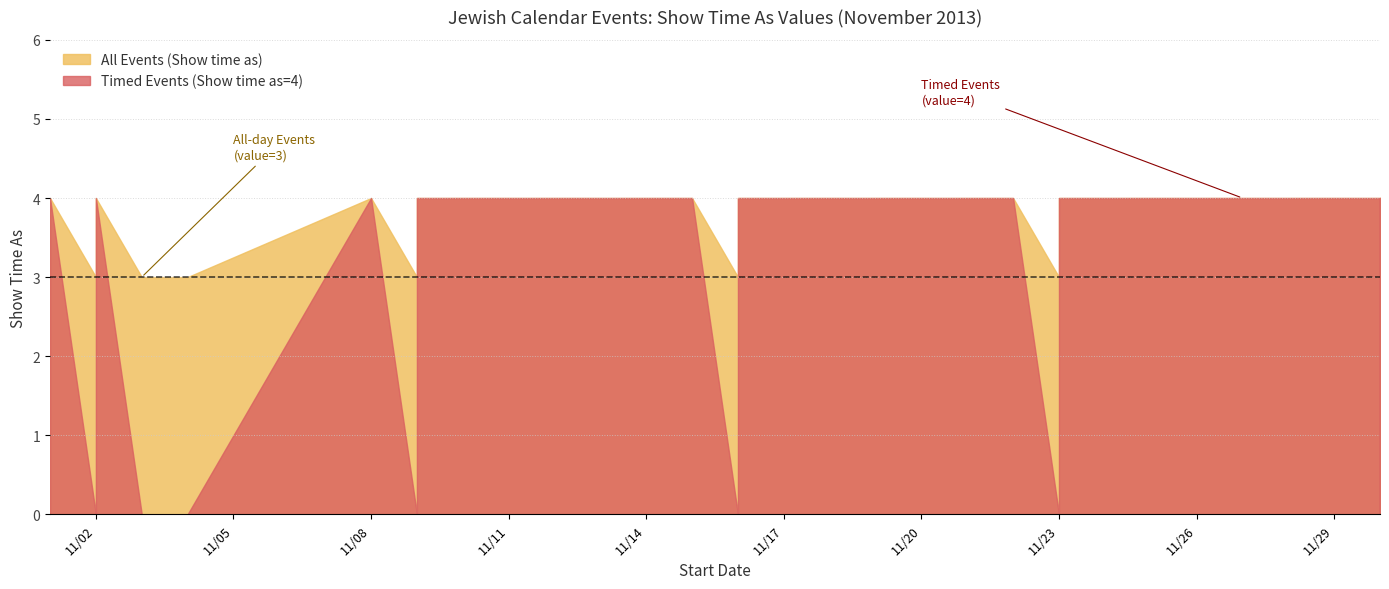

What are all the series names shown in the legend?

All Events (Show time as), Timed Events (Show time as=4)